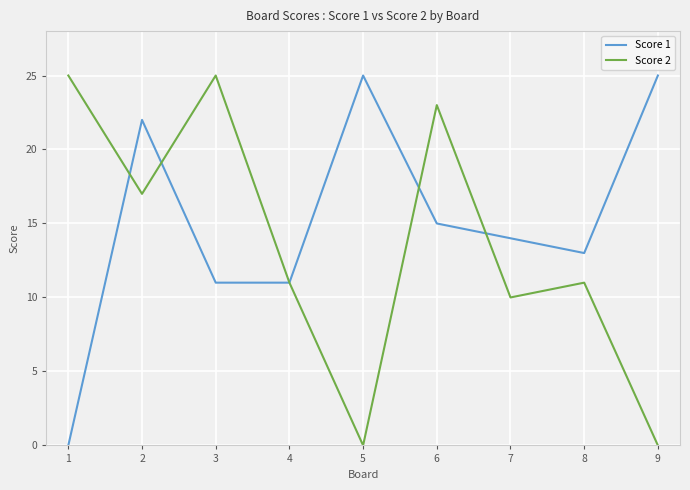

The Score 1 series shows 7 at 4. True or false?

False